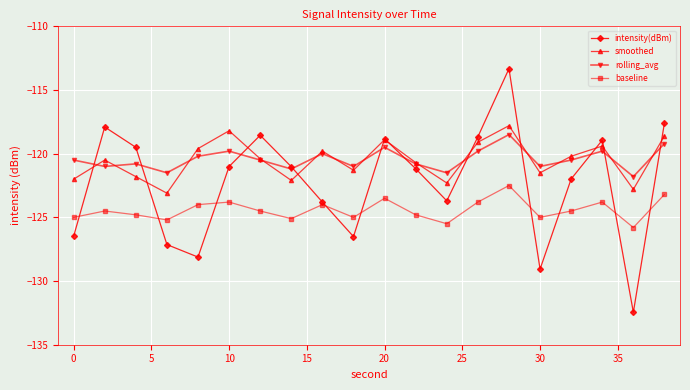

What is the value of the rolling_avg point at the 18th from the left?

-119.8